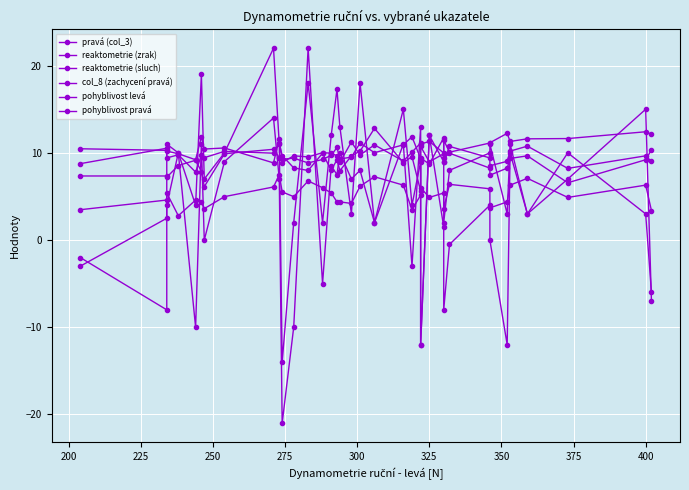

What is the highest value of the reaktometrie (sluch) series?

12.8